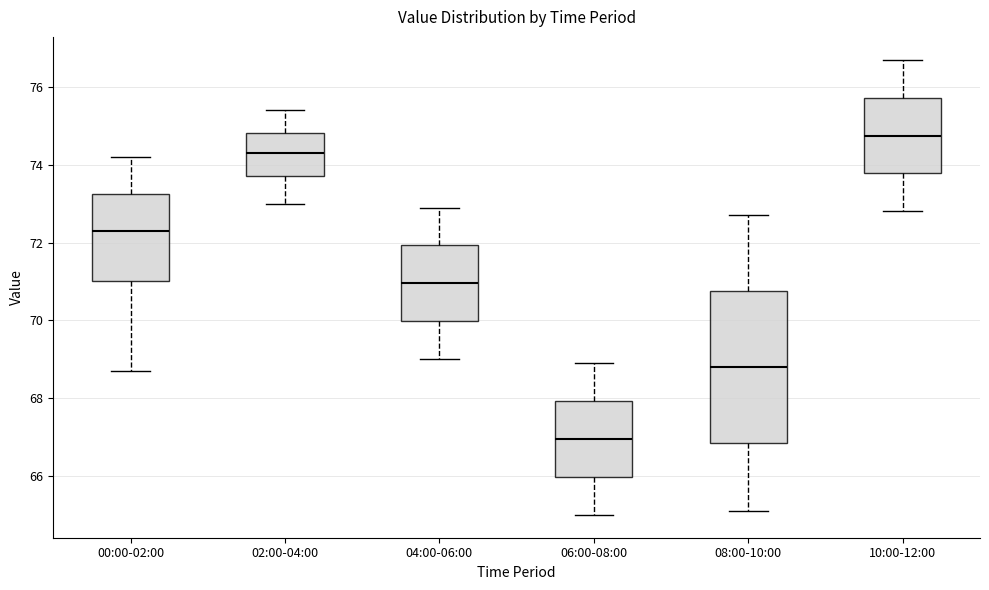

Which box is the tallest, from its lower edge to its upper edge?

08:00-10:00